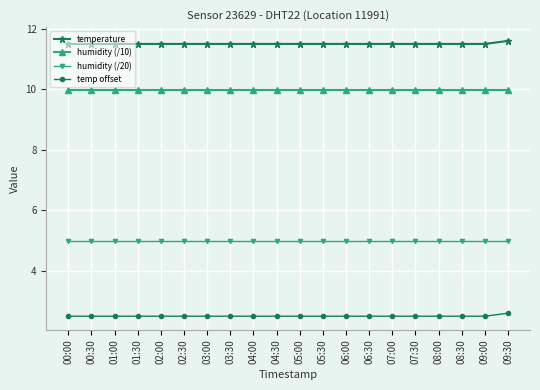

True or false: humidity (/10) and temperature intersect in this chart.

False